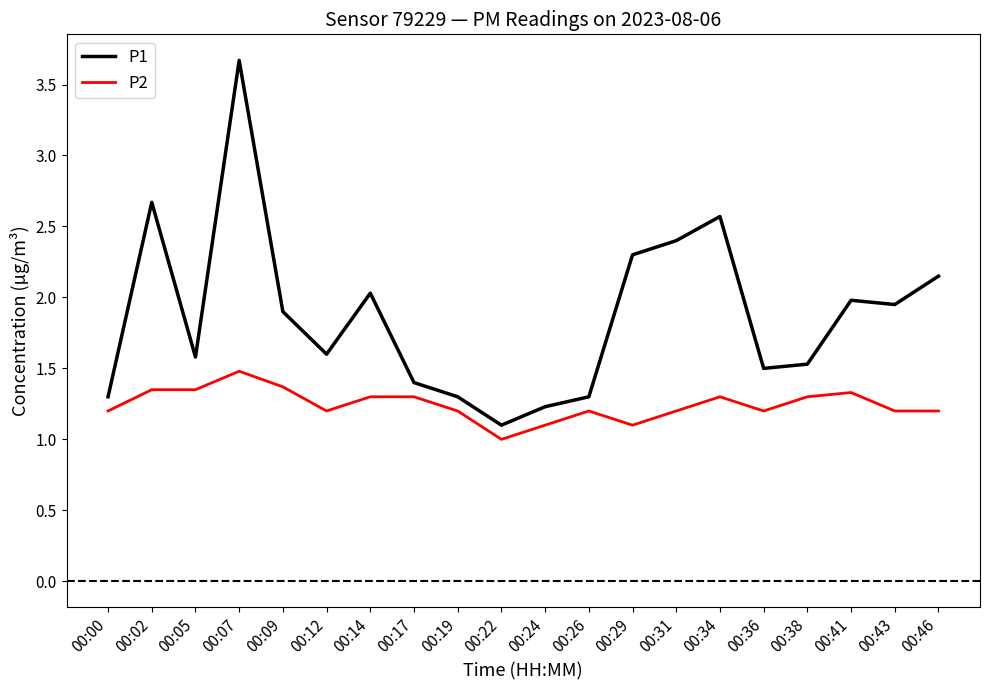

Rank the series at 00:14 from highest to lowest value.

P1, P2